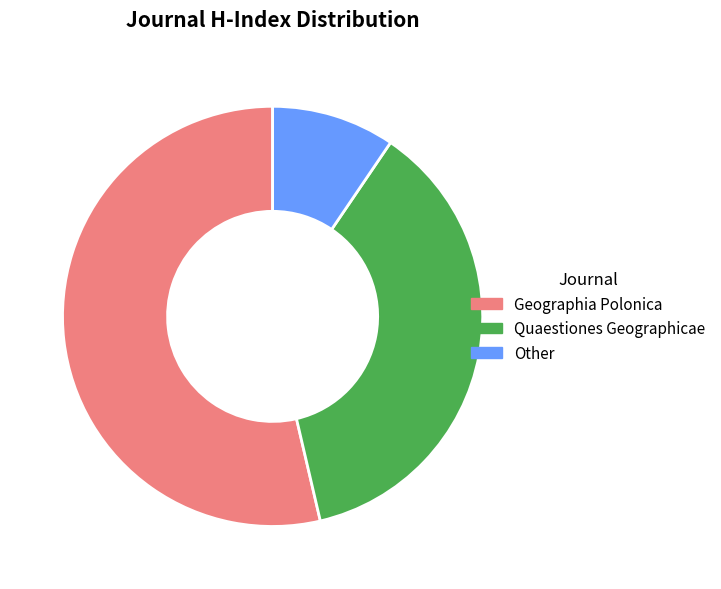

Is there any slice that represents more than half of the pie?

Yes